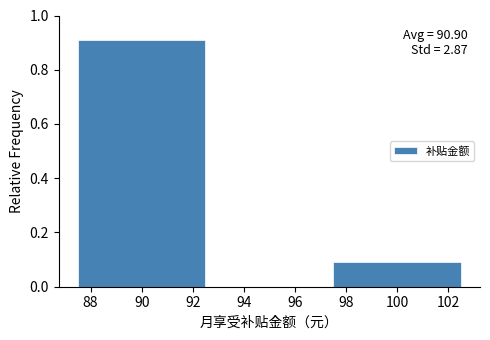

Over which range of the x-axis is the bar tallest?

87.5 to 92.5